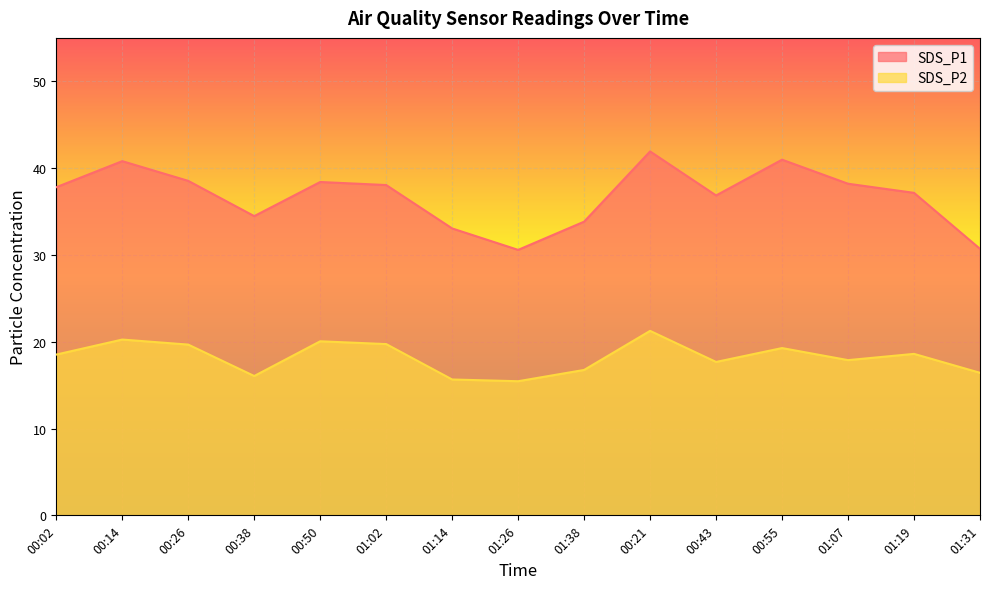

True or false: SDS_P2 has more than 0 points higher than both neighbors.

True